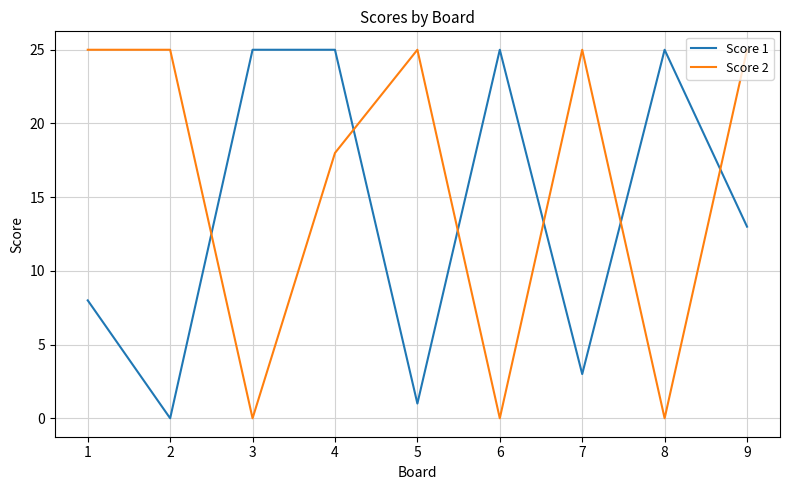

What is the maximum value for Score 2?

25